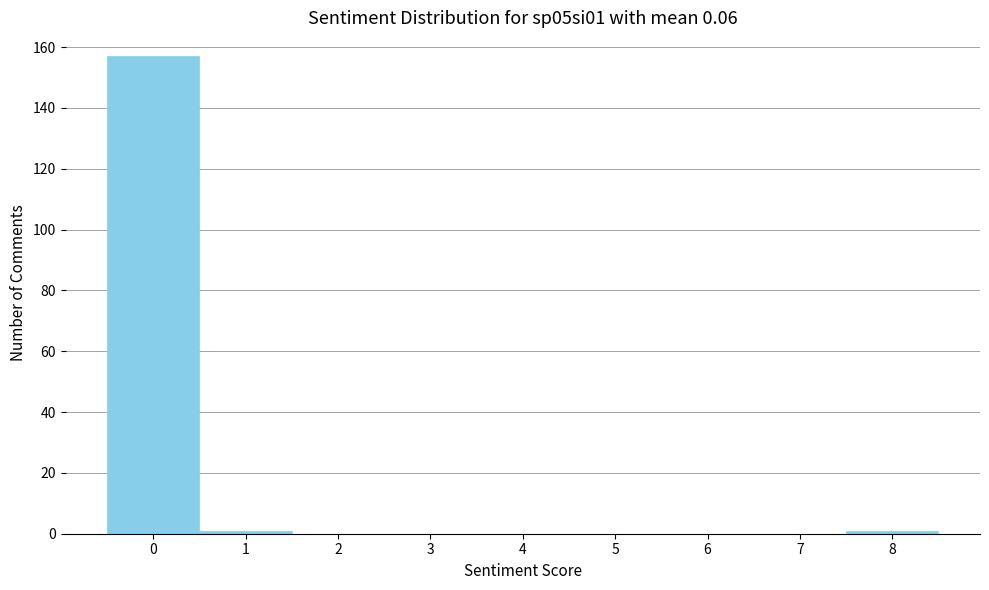

Reading right to left, transcribe all the data shown in this chart.

8=1	7=0	6=0	5=0	4=0	3=0	2=0	1=1	0=157